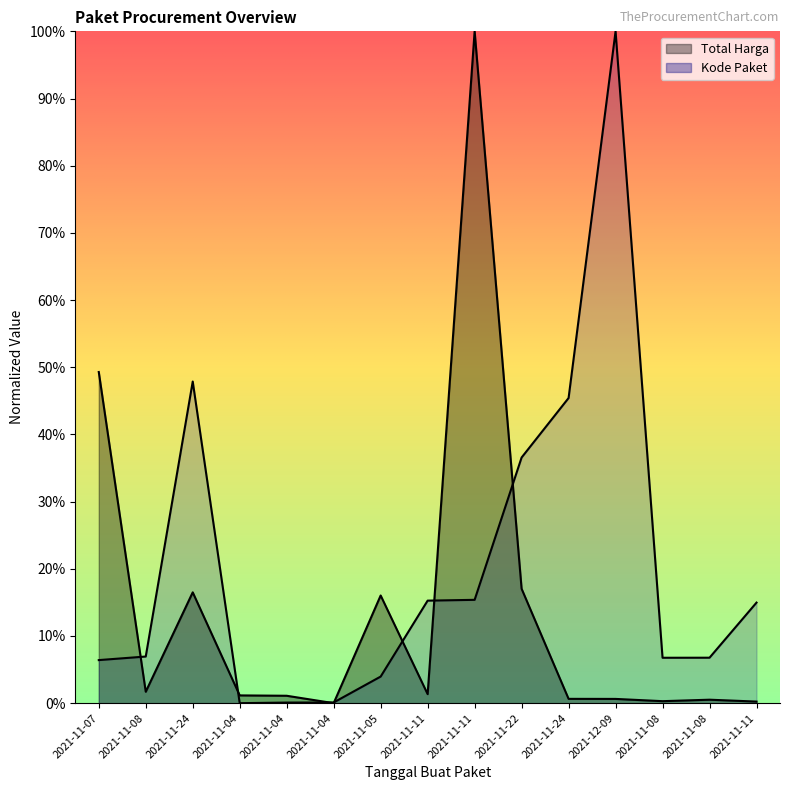

Which label corresponds to the smallest value in the chart?

2021-11-04